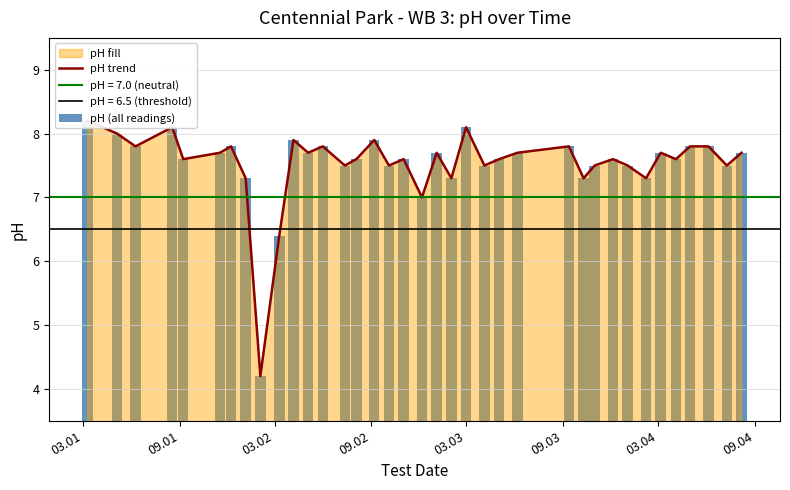

How many values in the pH (all readings) series are below 7?

2